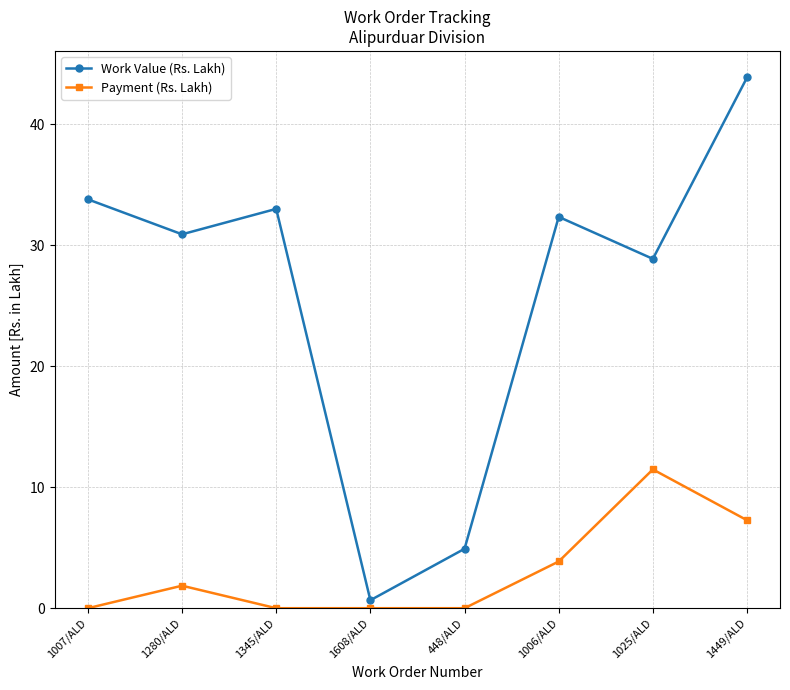

Between 1280/ALD and 1025/ALD, which series saw the biggest shift?

Payment (Rs. Lakh)